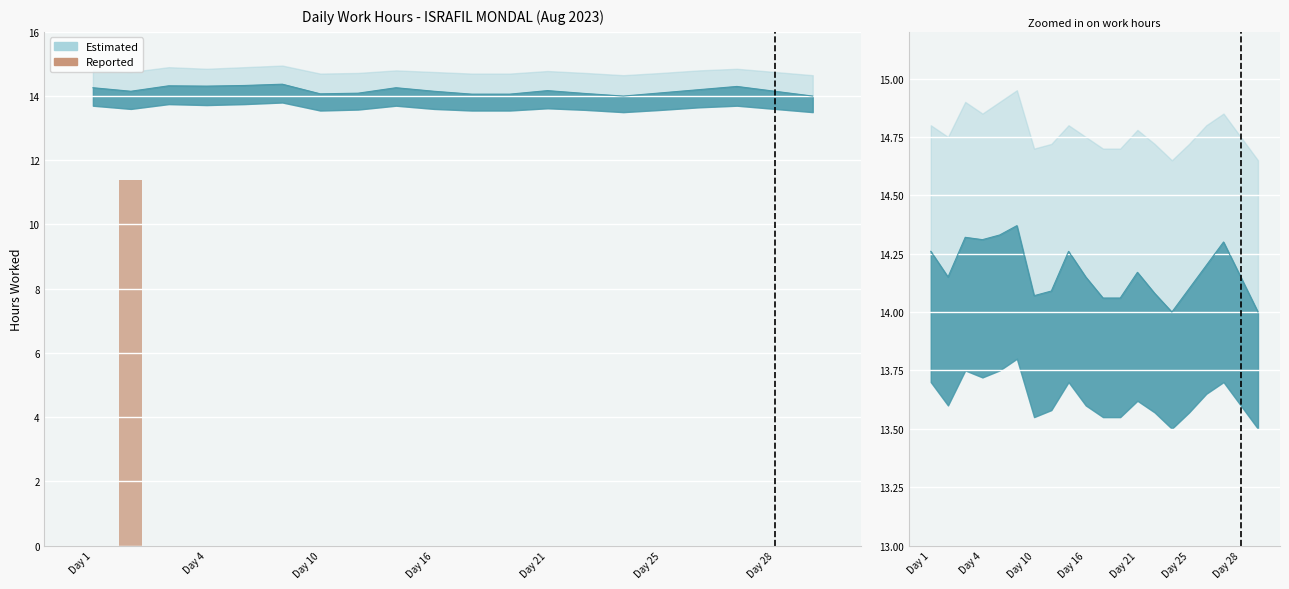

Count the number of values greater than 0.

1